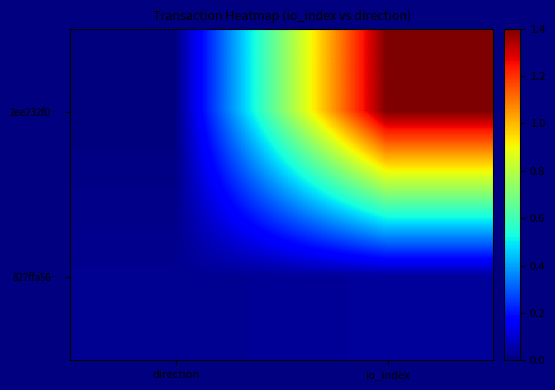

Which series has the widest spread of values?

2ee232f0…